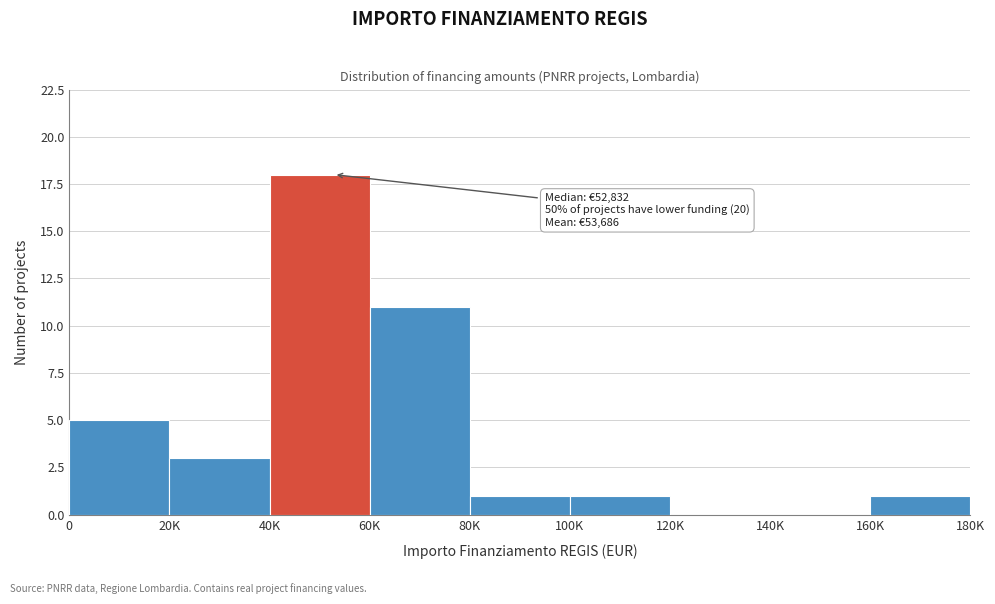

Reading right to left, transcribe all the data shown in this chart.

160K=1	140K=0	120K=0	100K=1	80K=1	60K=11	40K=18	20K=3	0=5